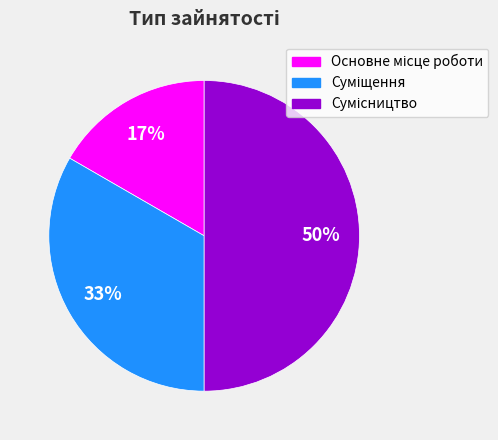

To the nearest percent, what is the difference between the largest and smallest slice percentages?

33%